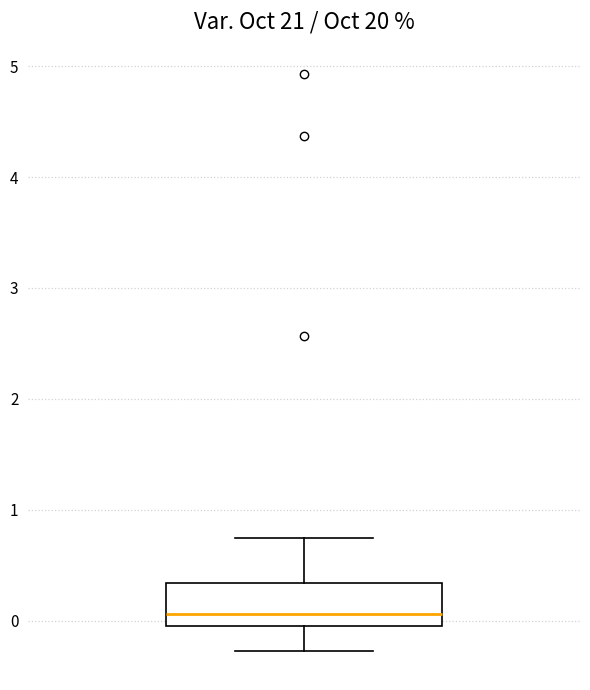

Where is the lower edge of the box on the y-axis? The values are not printed on the chart, so give them approximately, as read against the axis.

0.0